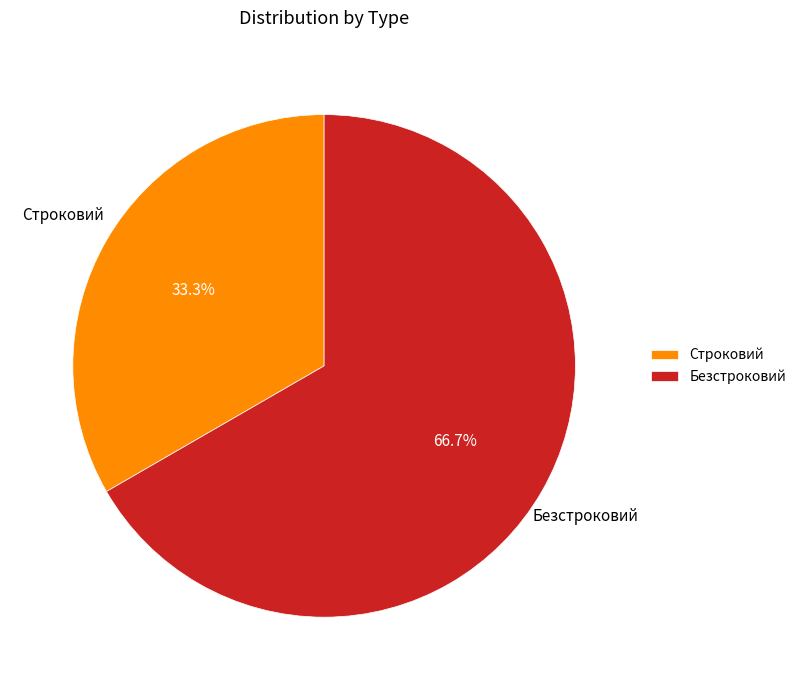

What percentage is NOT represented by Безстроковий?

33.3%